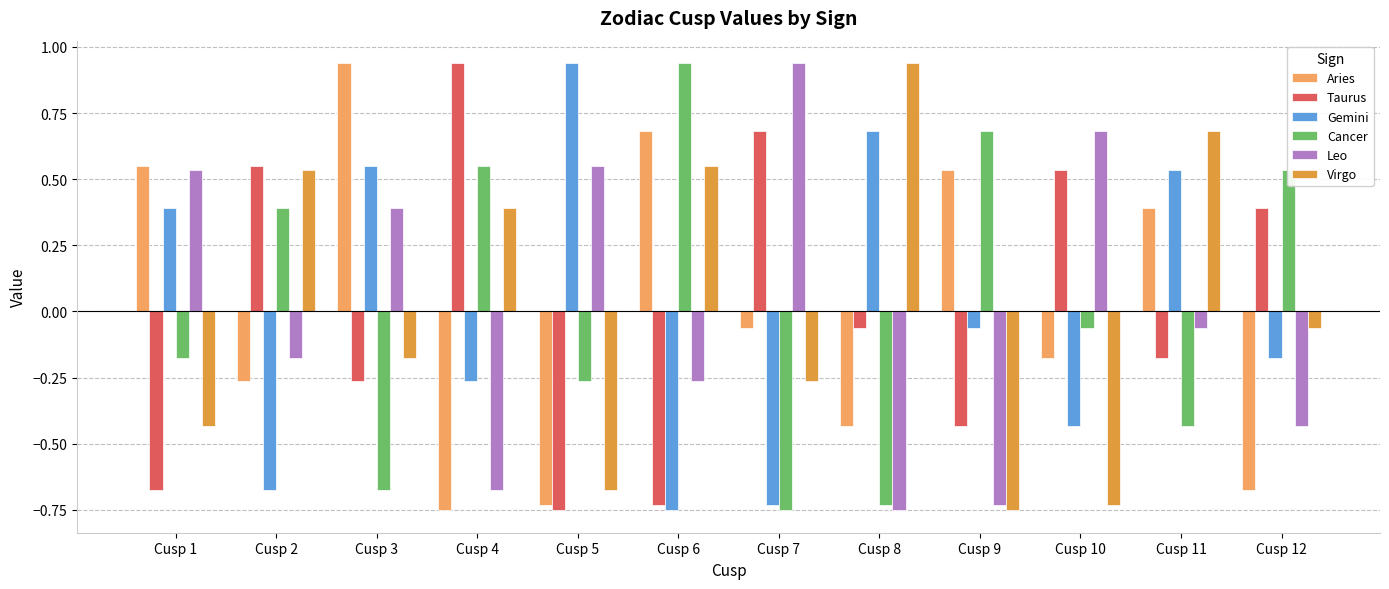

Does the chart contain stacked bars?

No